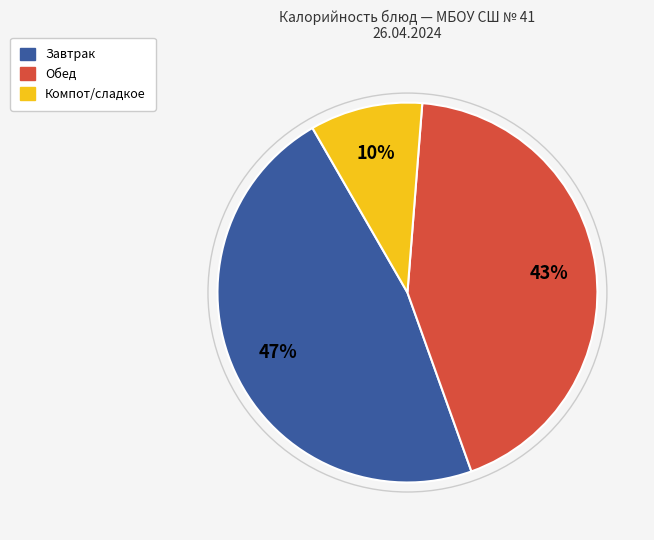

To the nearest percent, what is the average slice percentage?

33%